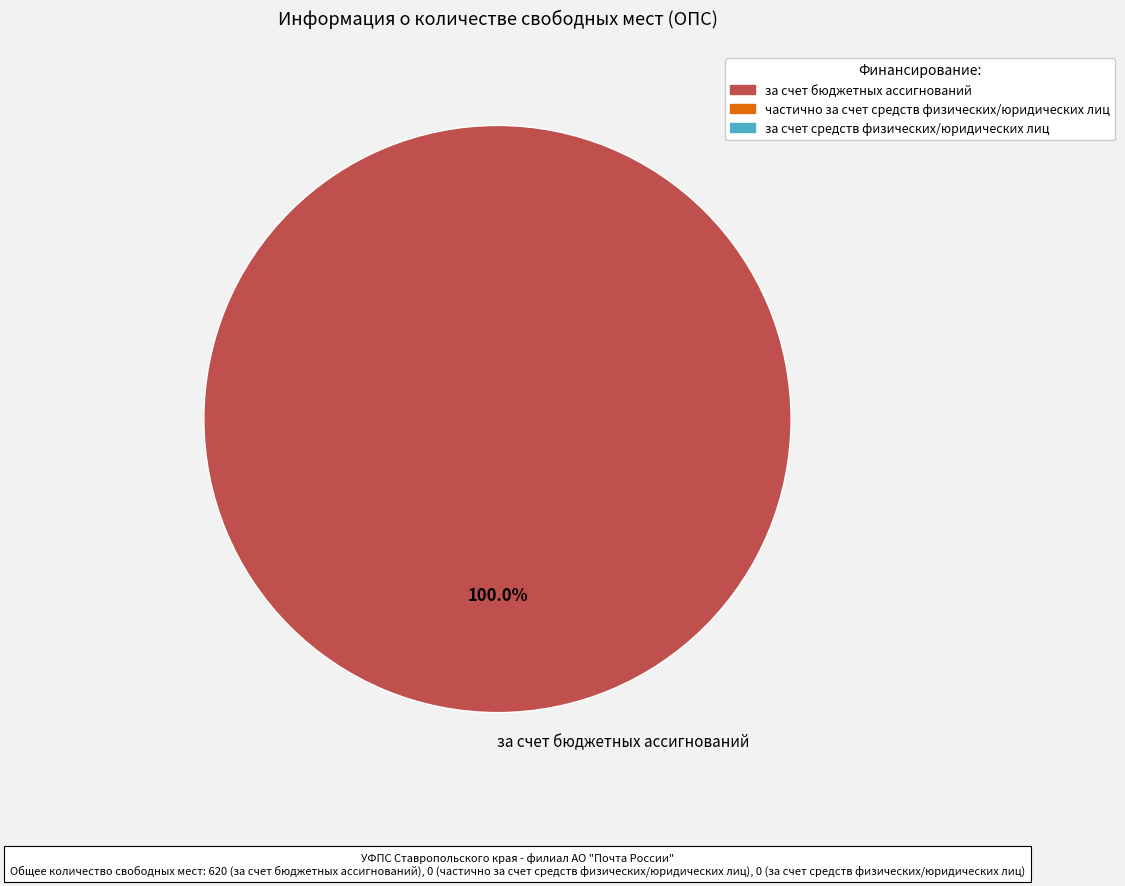

Is it true that за счет бюджетных ассигнований is 100% of the pie?

True